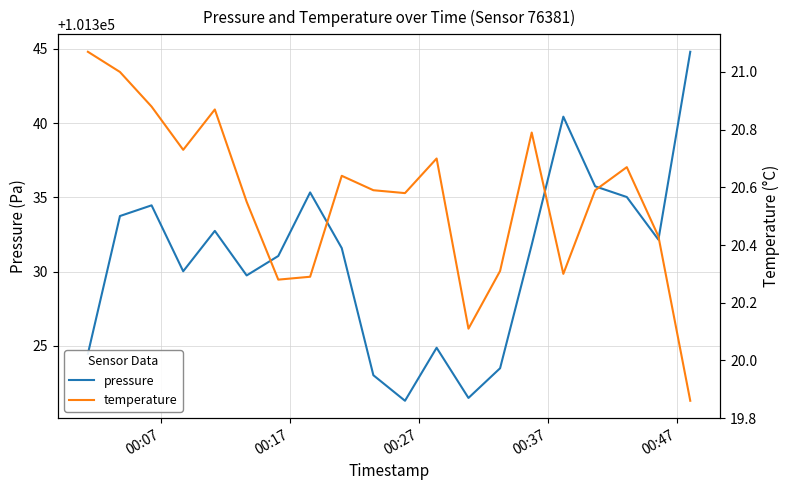

Is the value of temperature at 17 greater than the value of pressure at 11?

No